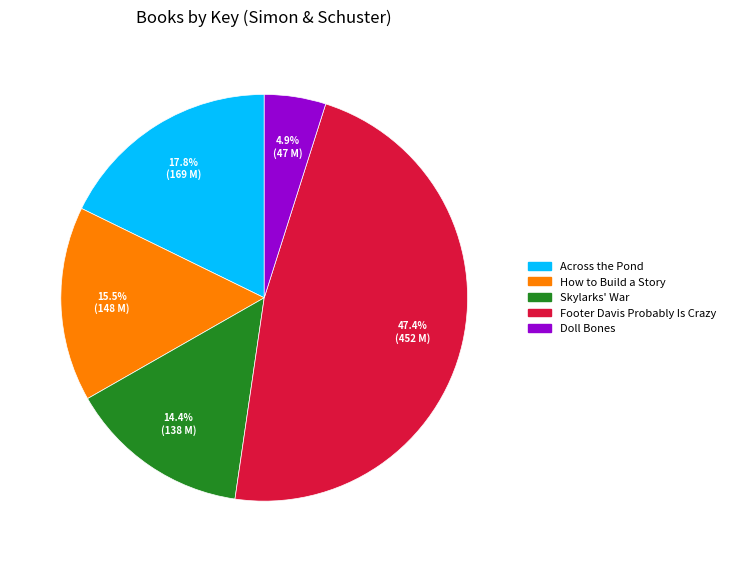

To the nearest percent, what is the difference between the largest and smallest slice percentages?

43%